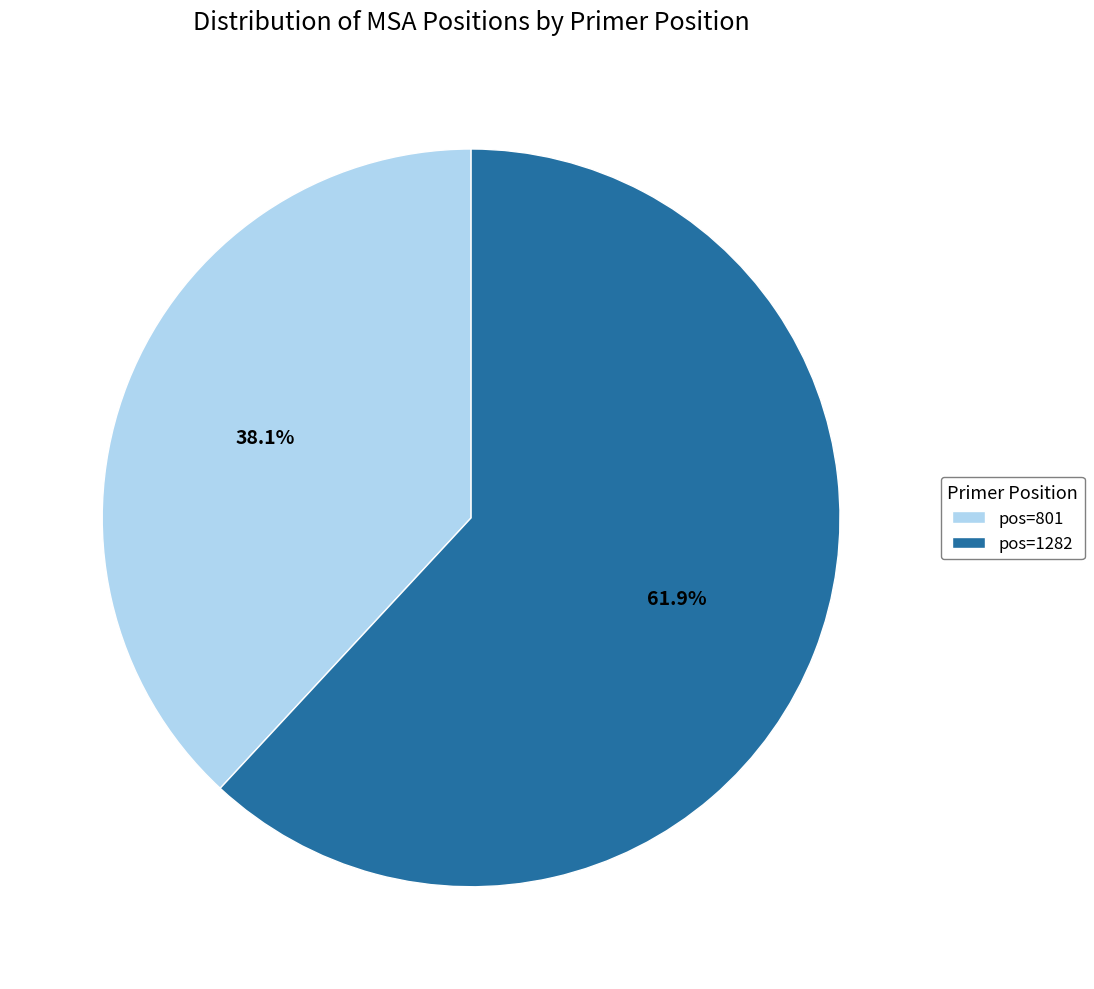

How much of the chart is everything except pos=801?

61.9%